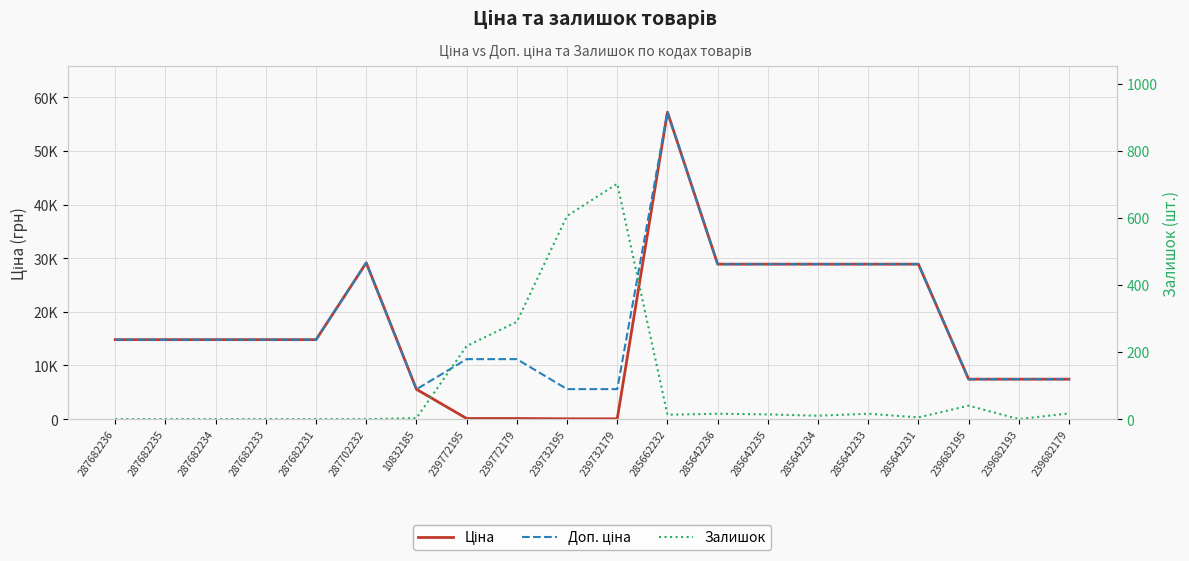

True or false: Ціна and Залишок cross at least once.

True